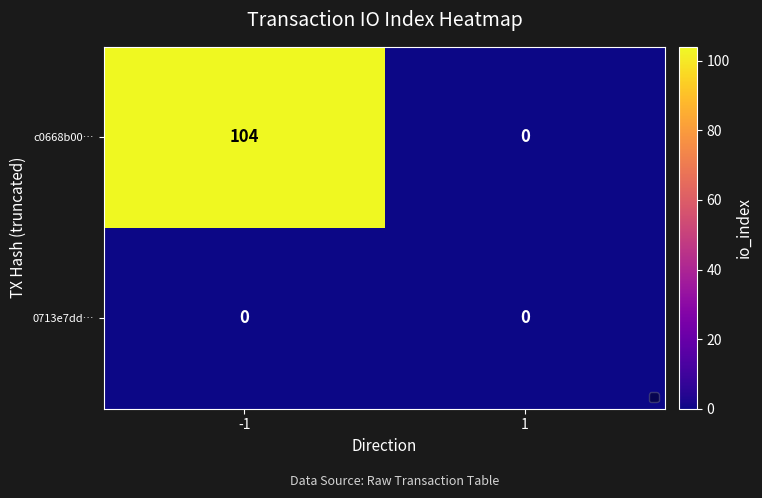

At -1, list the series in order from largest to smallest.

c0668b00…, 0713e7dd…